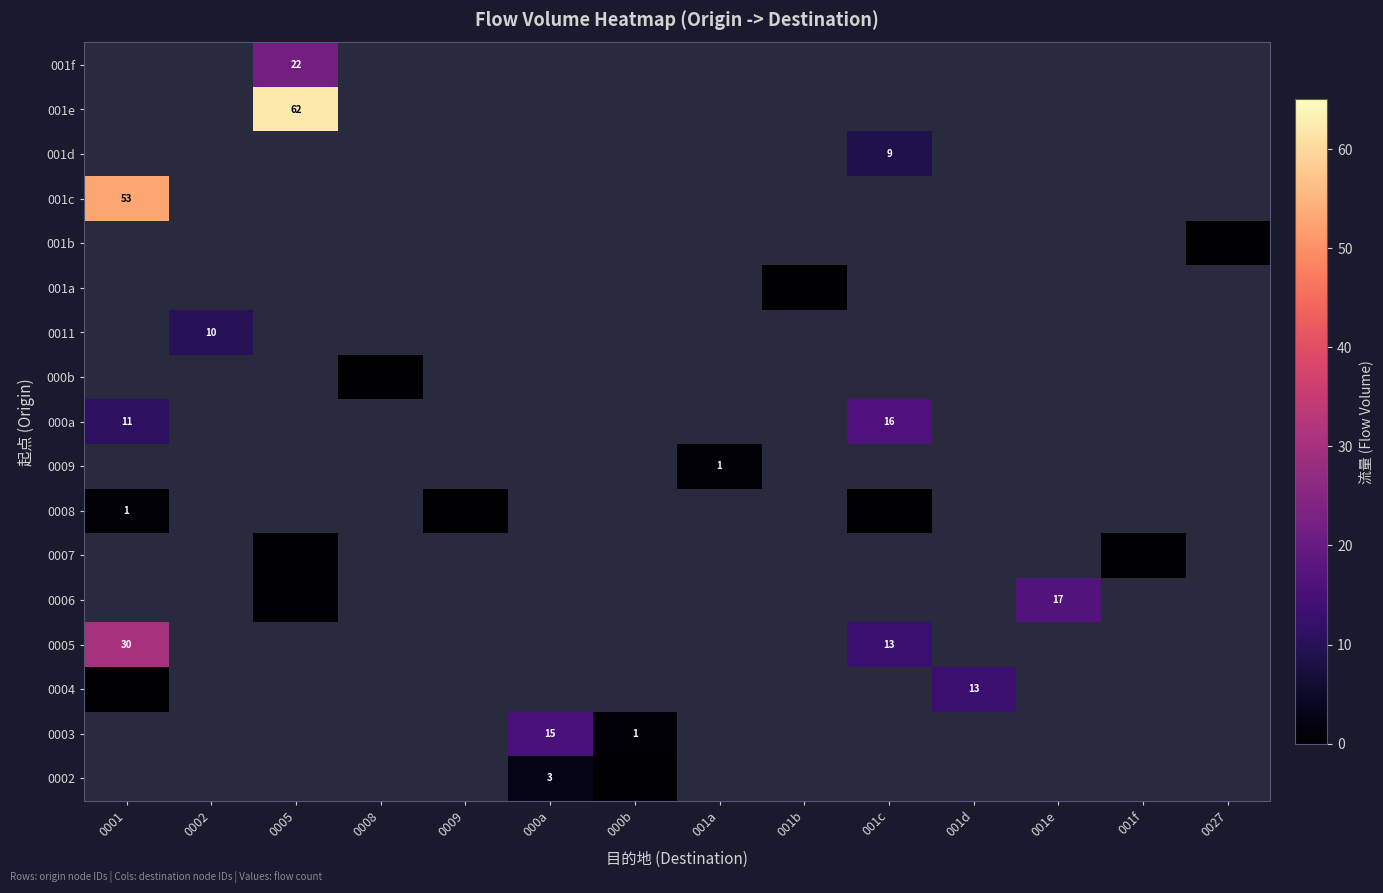

Is it true that row_1 equals 1.0 at 000b?

True